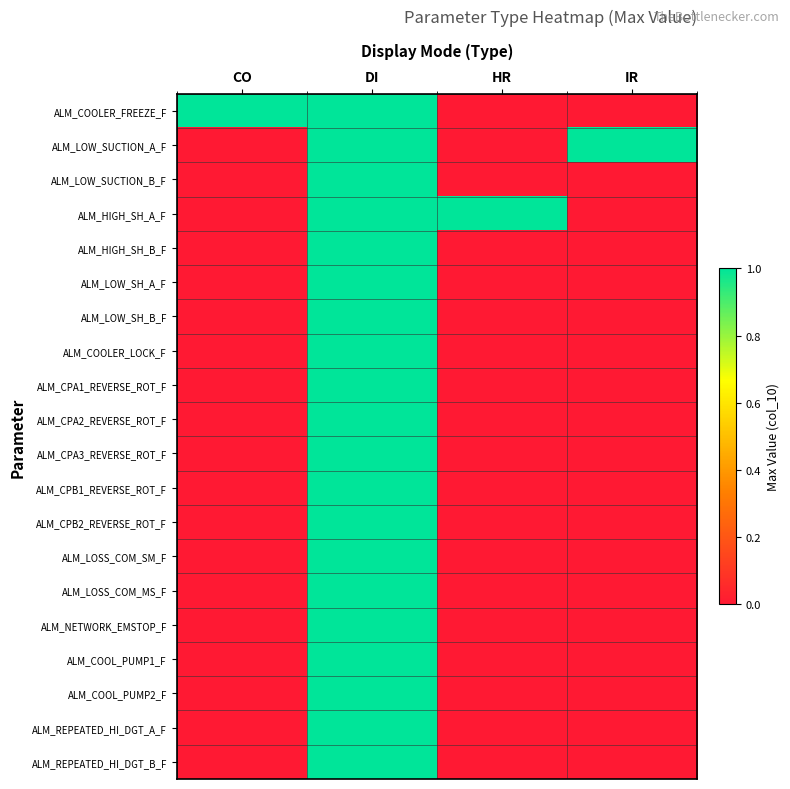

Count the number of categories in the chart.

4